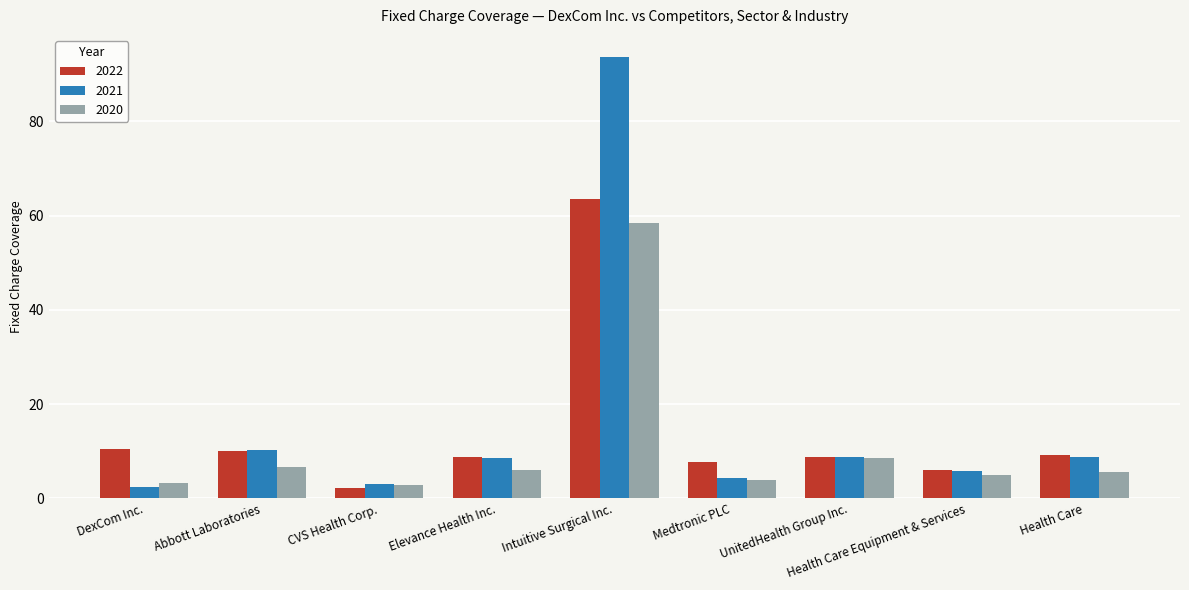

What is the sum of the 2021 values at Abbott Laboratories and Health Care?

19.1